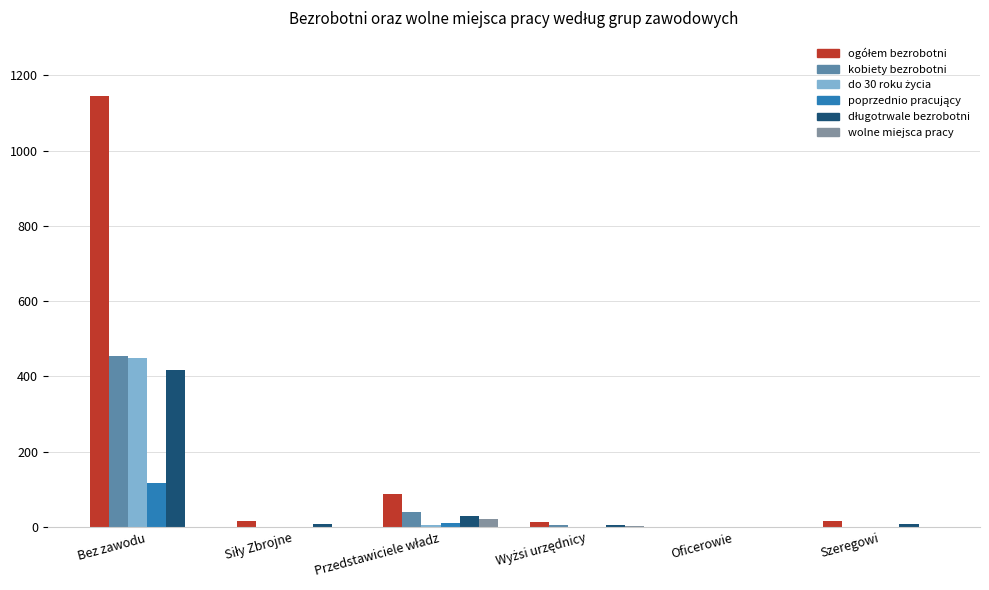

At which category does the chart reach its peak across all series?

Bez zawodu